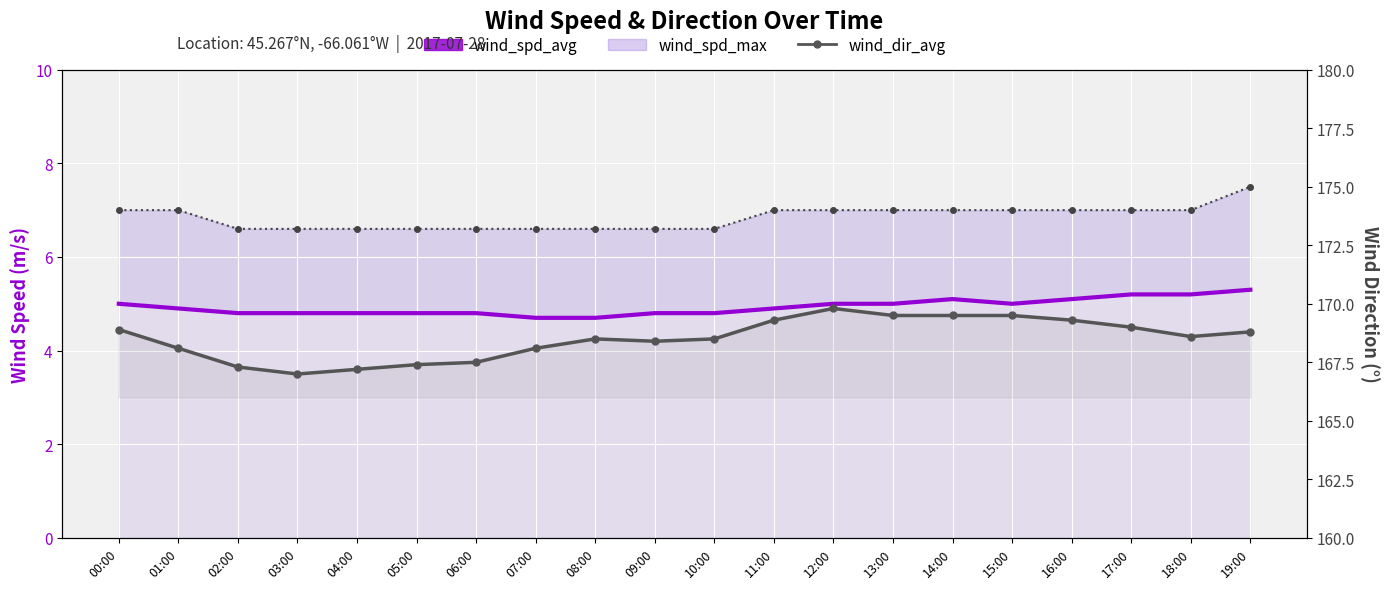

True or false: wind_dir_avg has a value of 302.5 at 10:00.

False